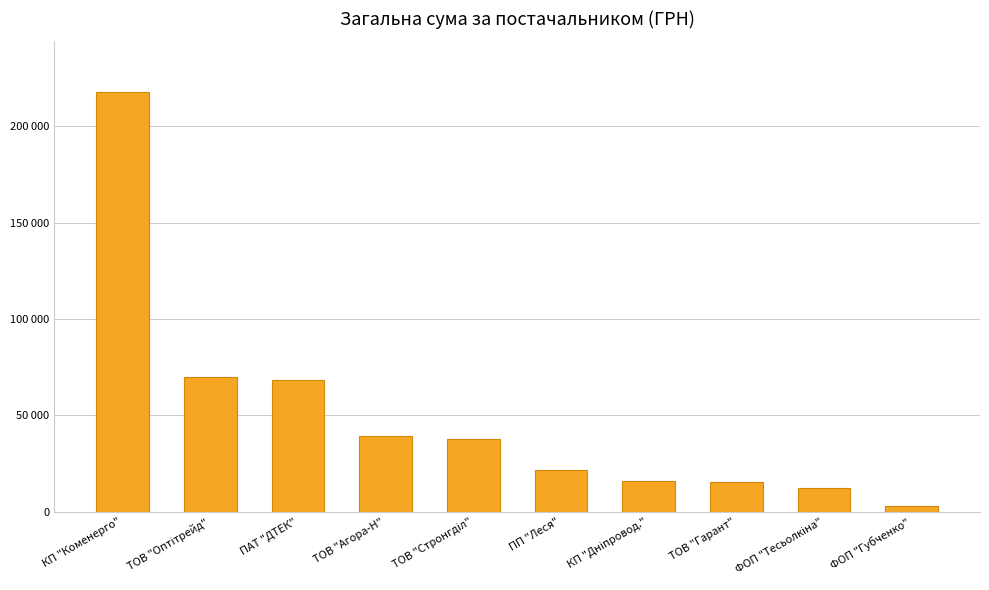

Are the bars horizontal?

No